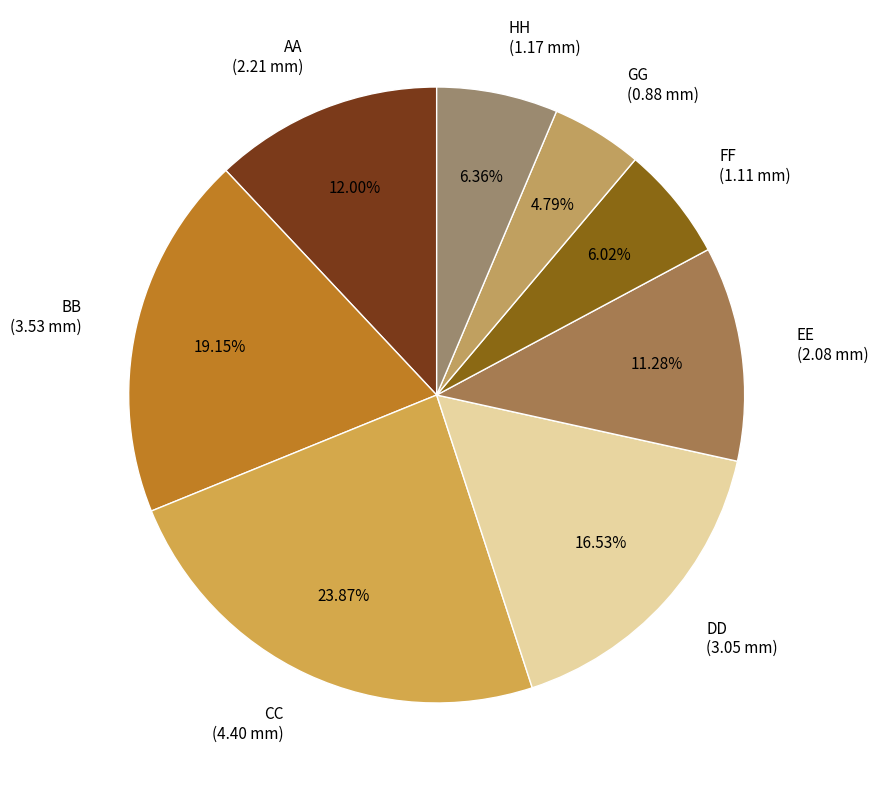

To the nearest percent, what portion does AA represent?

12%